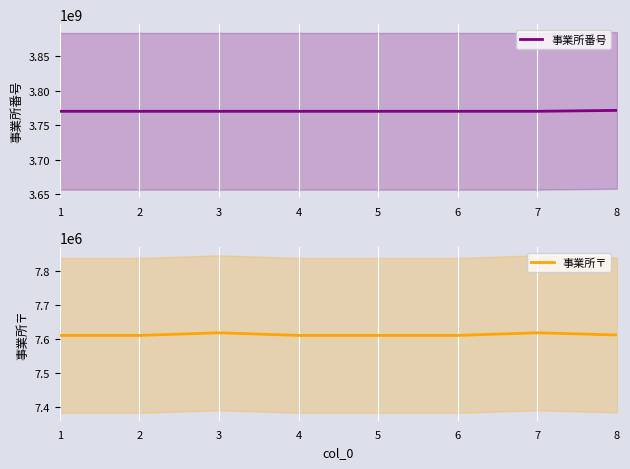

What are all the series names shown in the legend?

事業所番号, 事業所〒